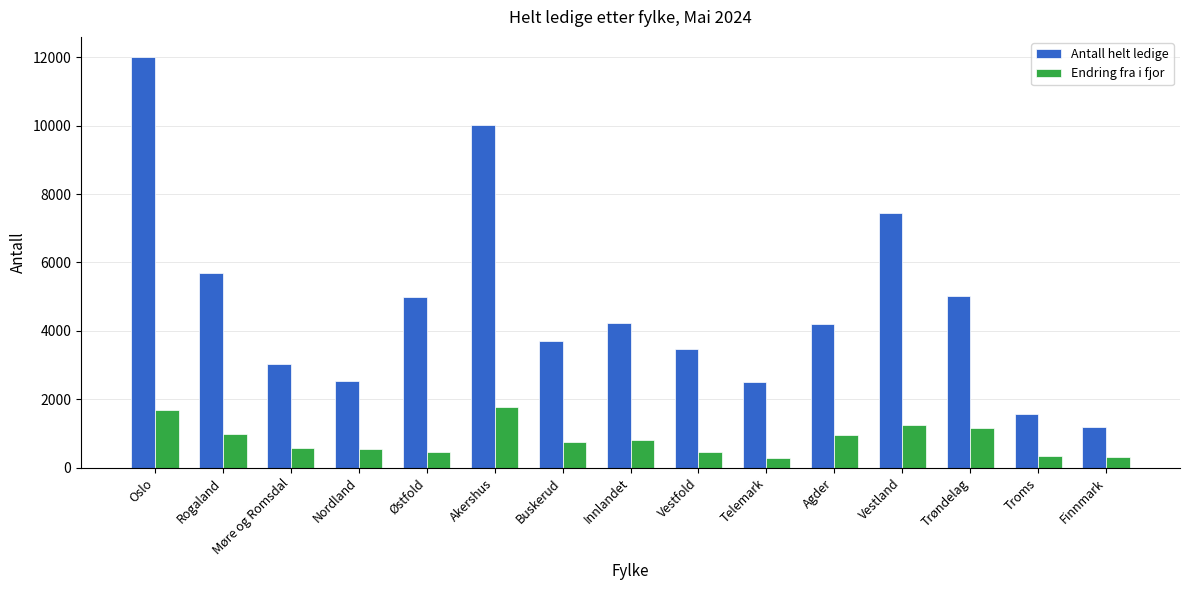

What is the spread (max minus min) of values at Innlandet?

3426